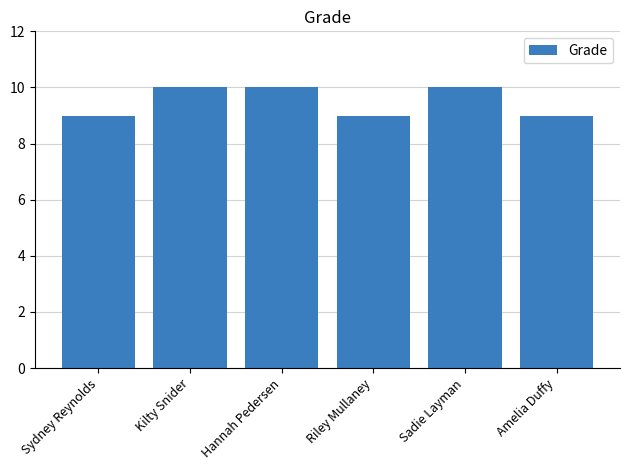

What is the value of the 2nd bar from the left?

10